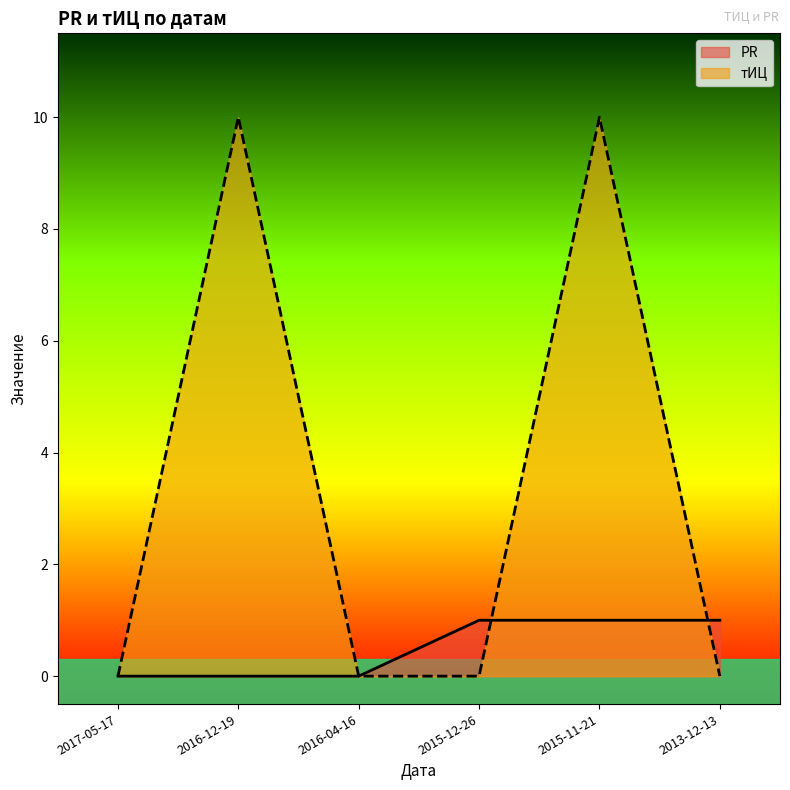

Rank the series by their average value, from lowest to highest.

PR, тИЦ